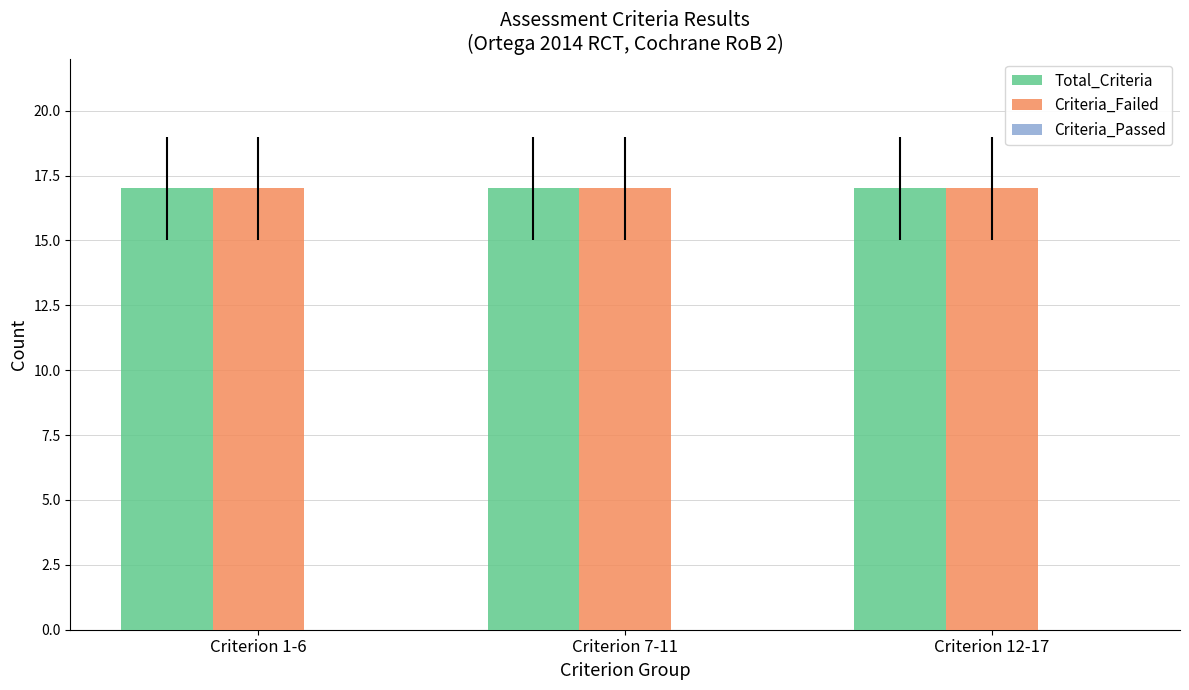

Is the value of Criteria_Passed at Criterion 1-6 greater than the value of Criteria_Failed at Criterion 12-17?

No